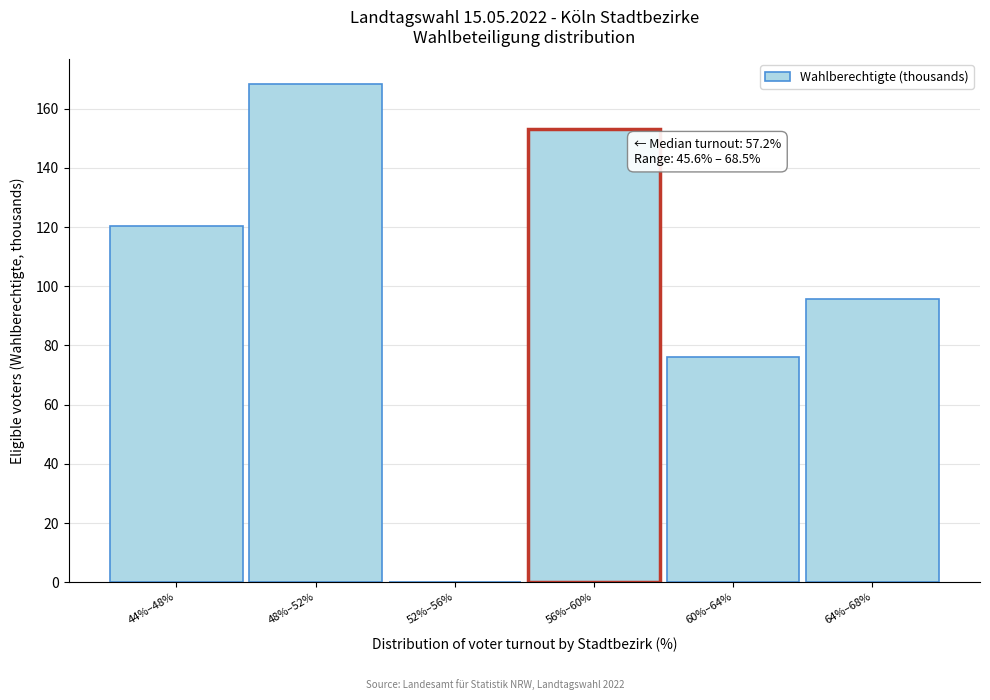

Reading right to left, list all the values displayed in this chart.

64%–68%=95.9	60%–64%=76.2	56%–60%=153.0	52%–56%=0.0	48%–52%=168.3	44%–48%=120.4